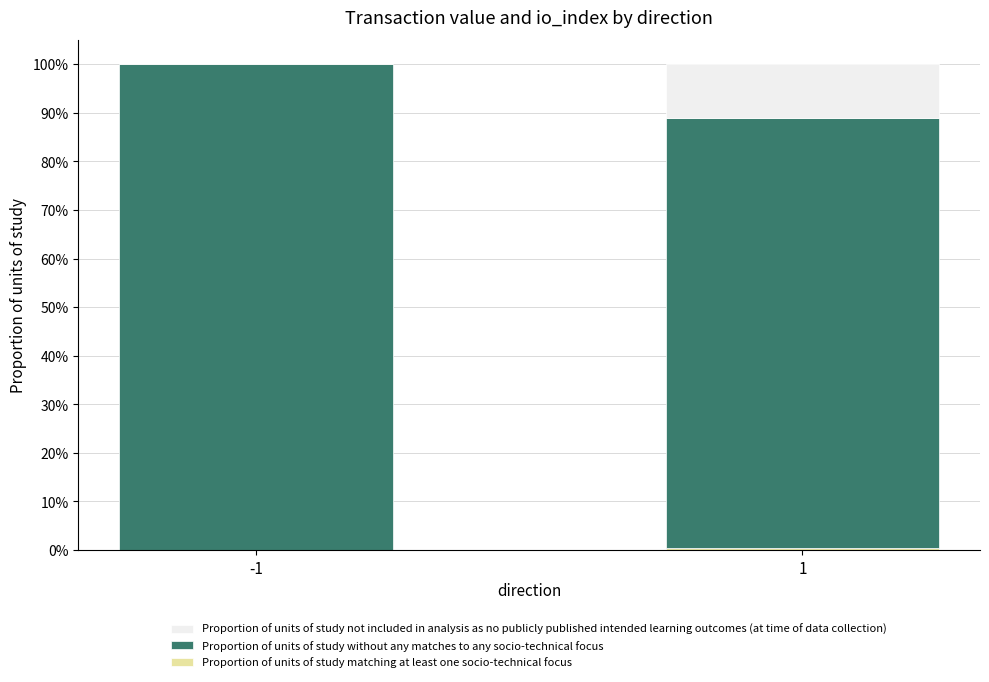

Which series has the largest range (max minus min)?

Proportion of units of study without any matches to any socio-technical focus